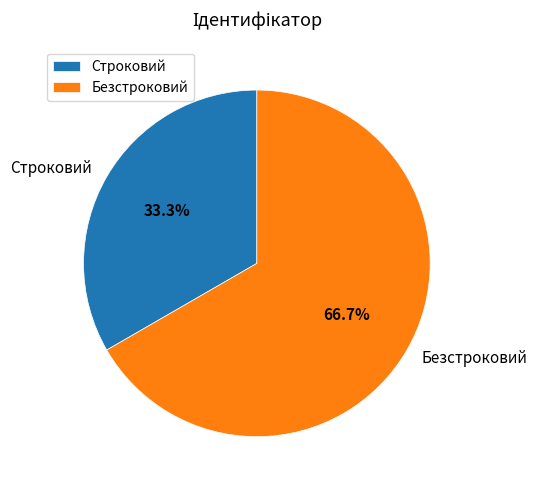

What is the majority slice?

Безстроковий